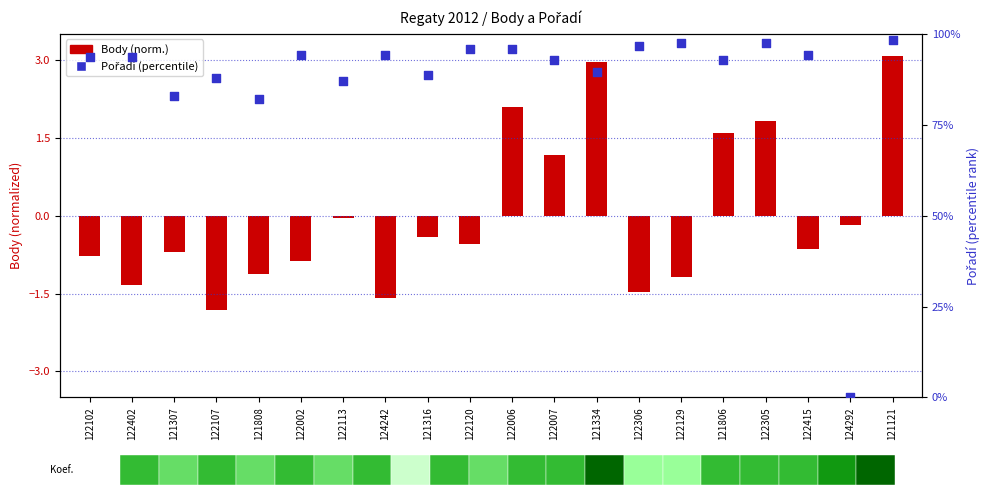

What is the total value across all series at 124292?

-0.2